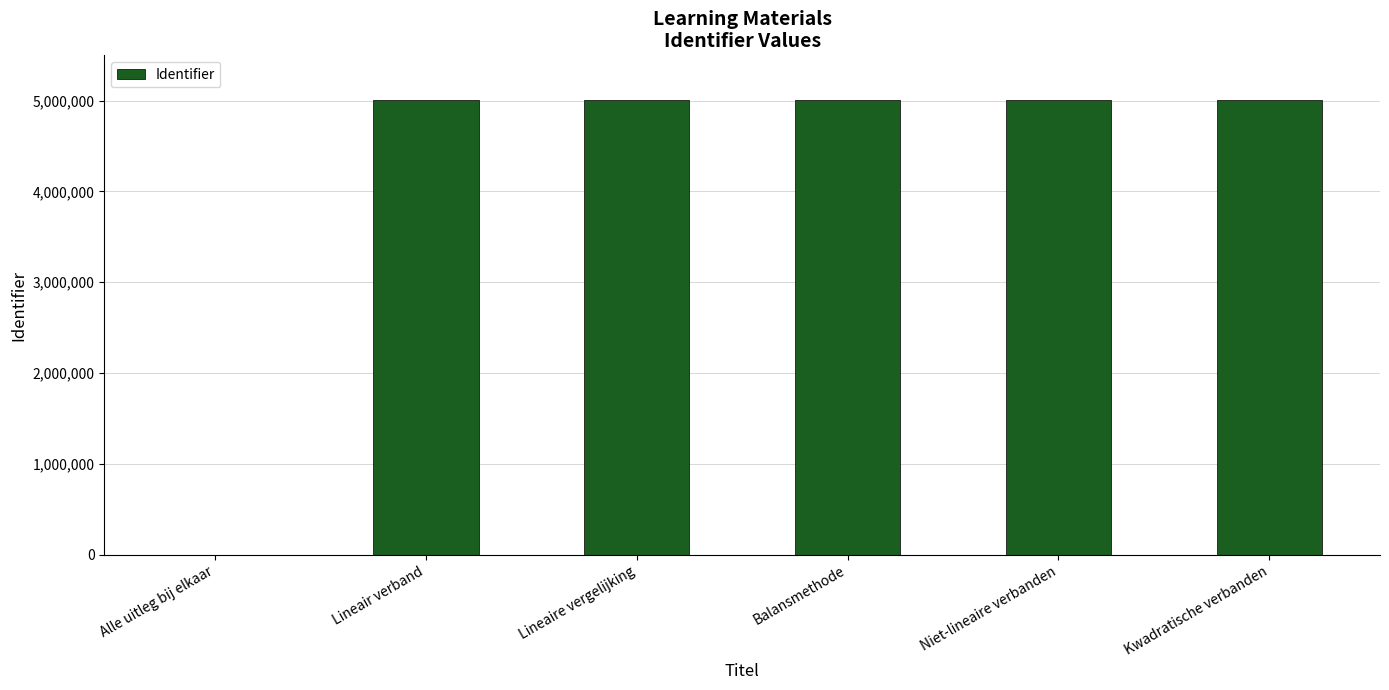

Are the bars grouped side by side (vs. stacked)?

No